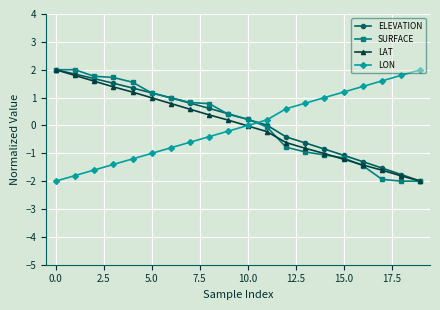

What is the value of the SURFACE point at the 17th from the left?

-1.4